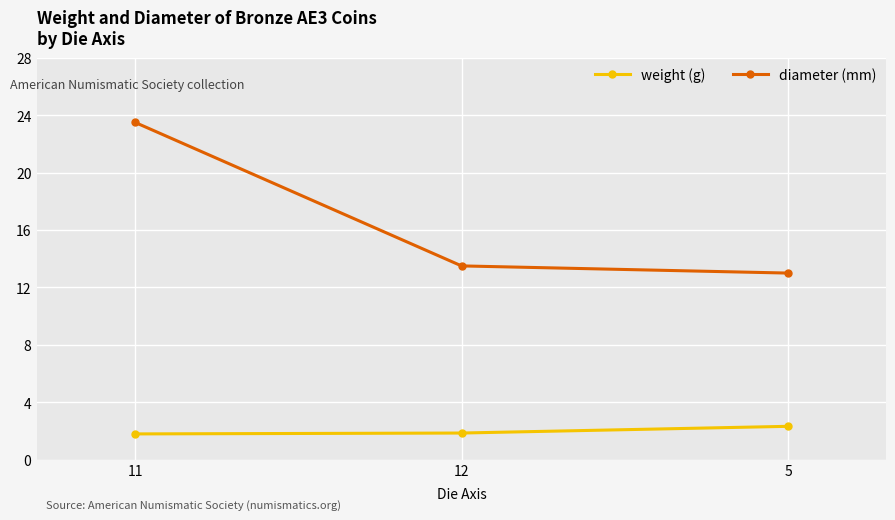

Is the value of weight (g) at 12 greater than the value of diameter (mm) at 11?

No